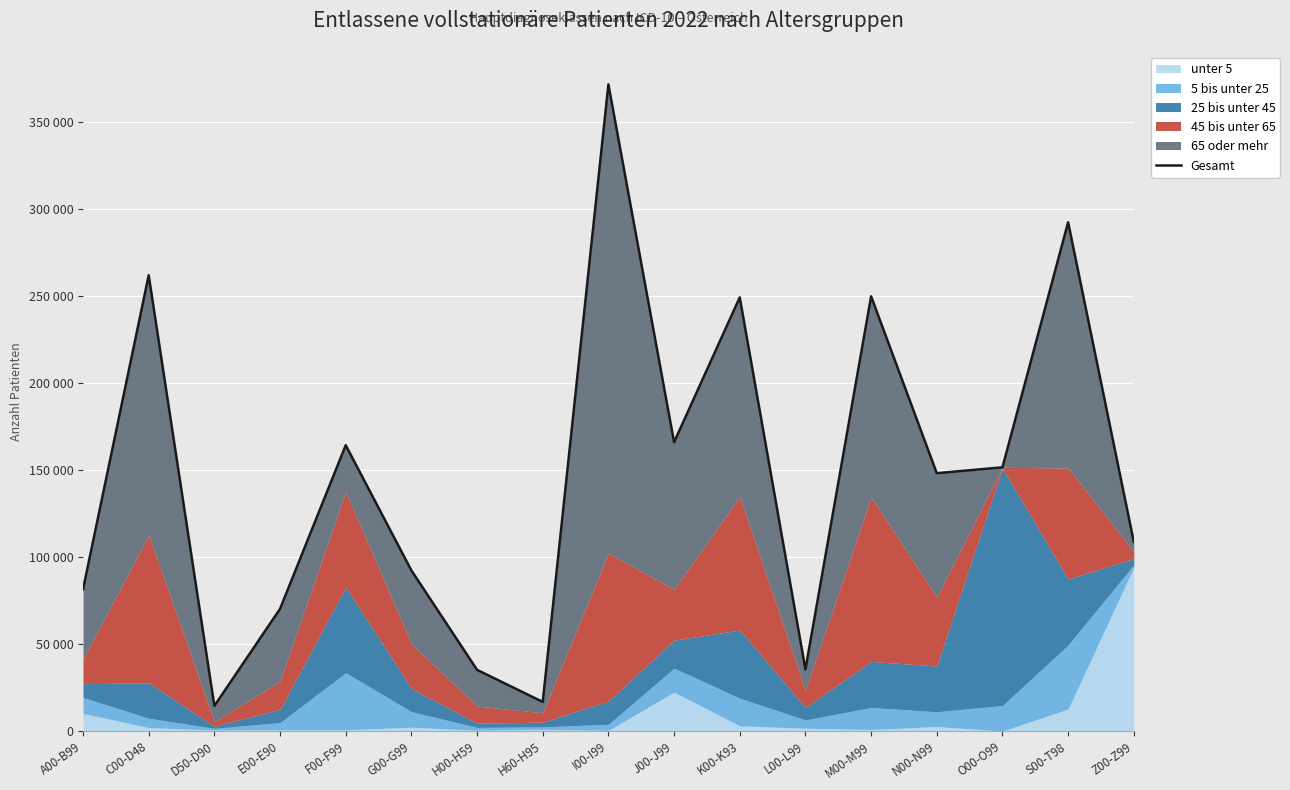

How many values are below 148064?

8